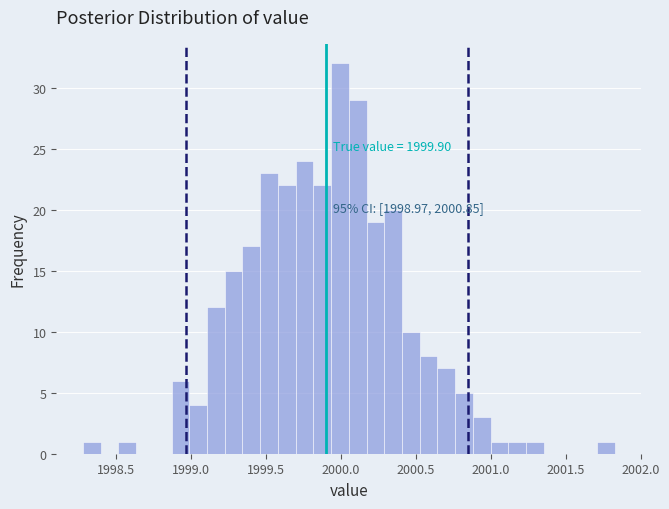

Read against the x-axis, roughly where is the centre of the tallest bar?

2000.00